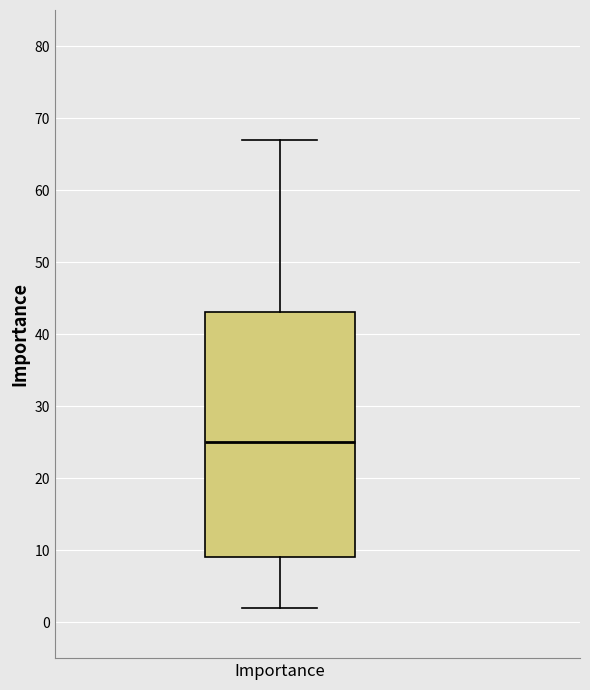

Transcribe this box plot: give where the median line is, the range the box spans, and where the two whiskers end, as read against the y-axis. The values are not printed on the chart, so give them approximately, as read against the axis.

median 25, box 9 to 43, whiskers 2 to 67